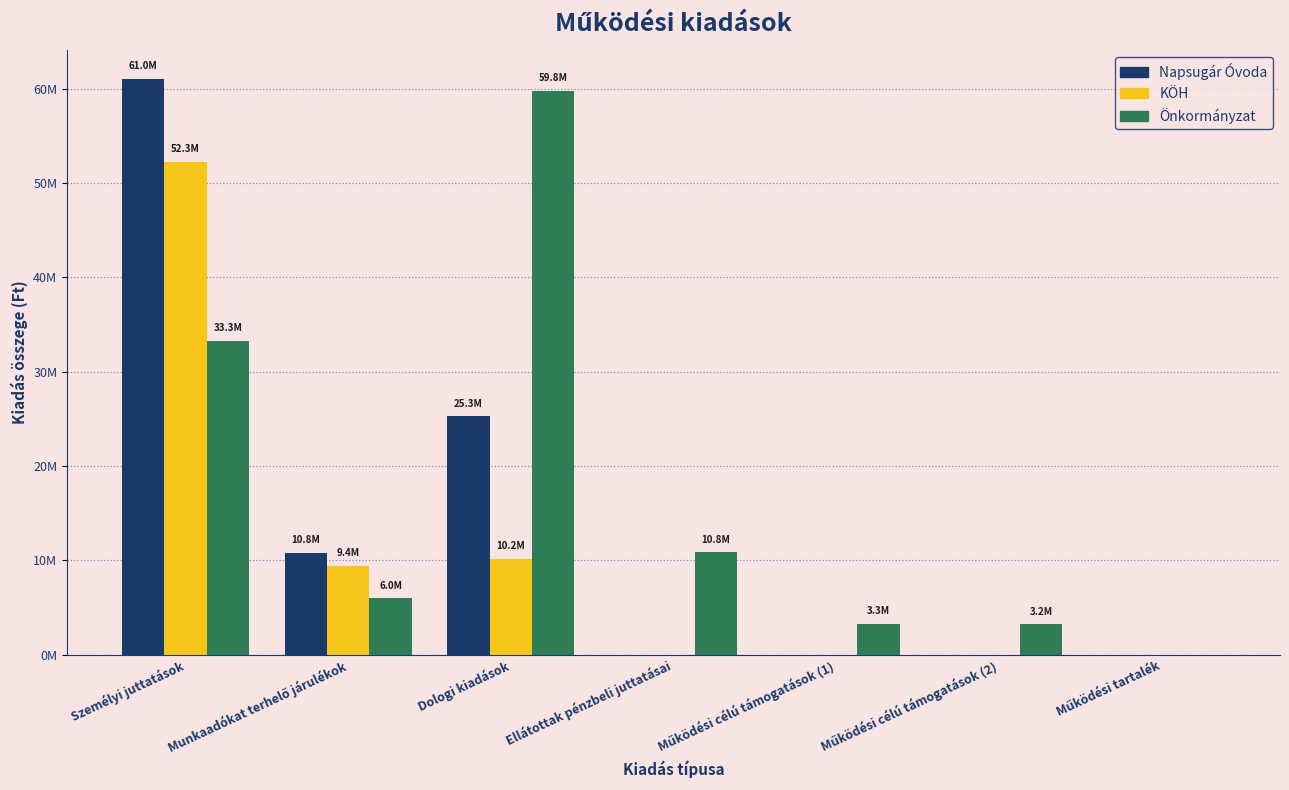

Reading left to right, list all the values displayed in this chart.

Napsugár Óvoda: 61048496	10795120	25274981	0	0	0	0
KÖH: 52261116	9418484	10180000	0	0	0	0
Önkormányzat: 33294743	5968007	59792409	10825000	3256020	3200000	0